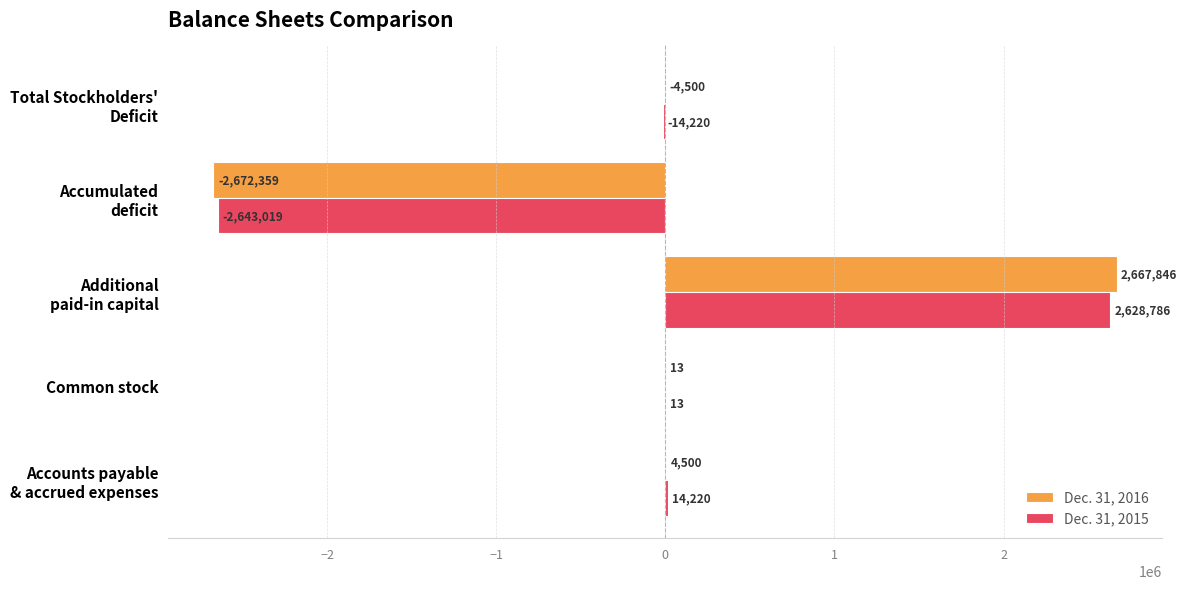

Which series has the largest total across all categories?

Dec. 31, 2016